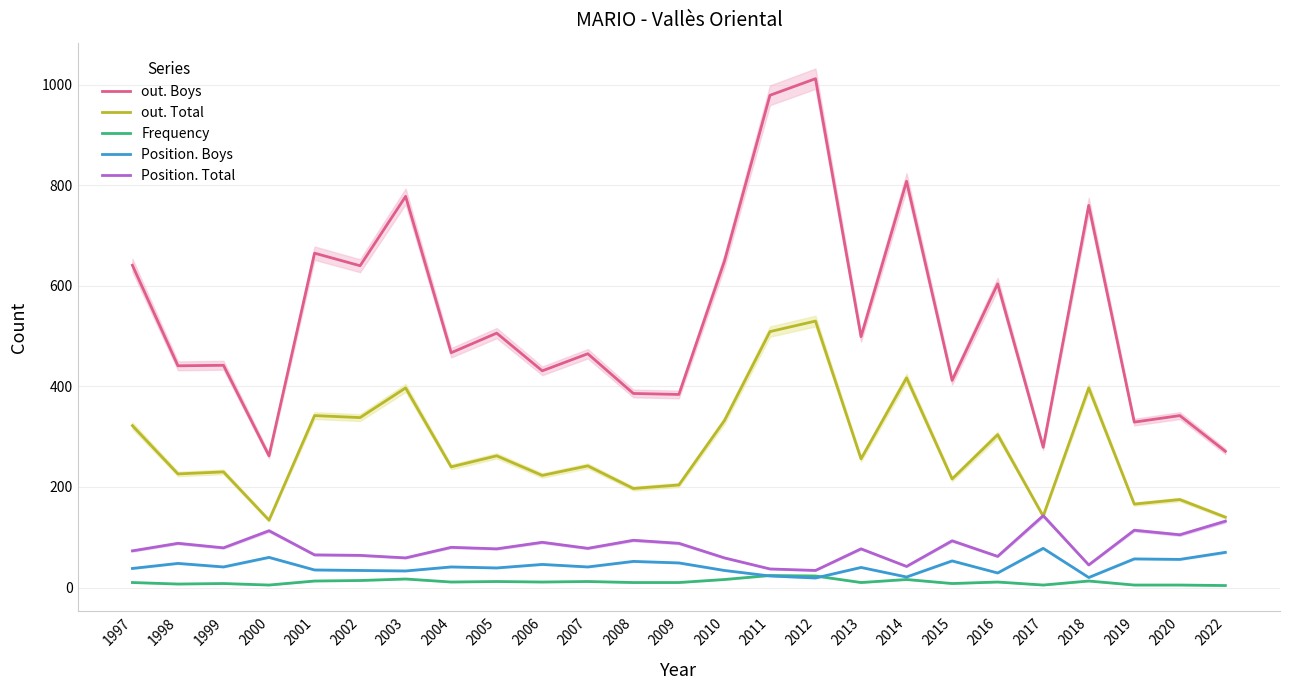

Rank the series by their maximum value, from highest to lowest.

out. Boys, out. Total, Position. Total, Position. Boys, Frequency